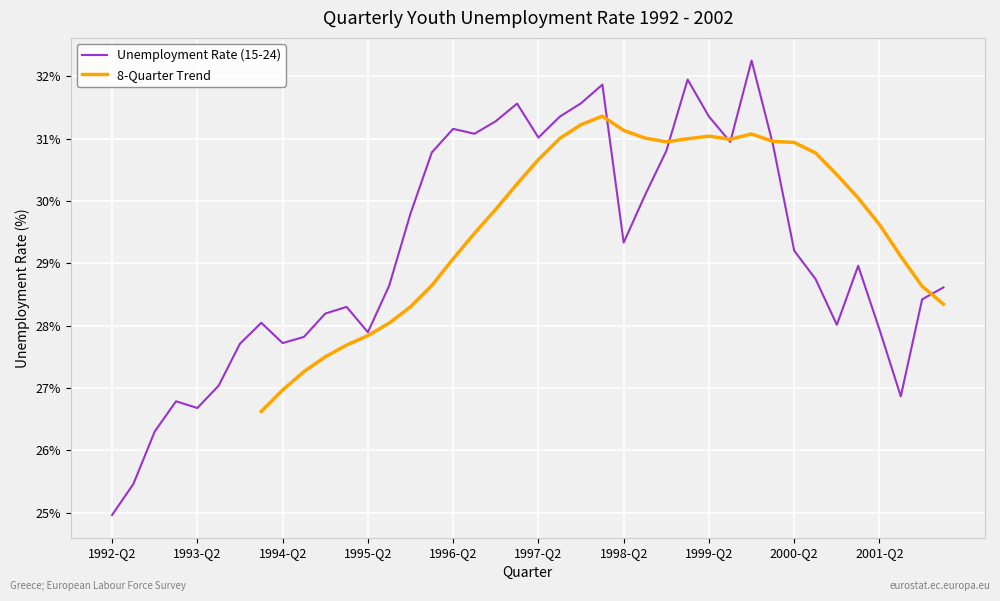

At which label does the data first exceed 28?

1994-Q1